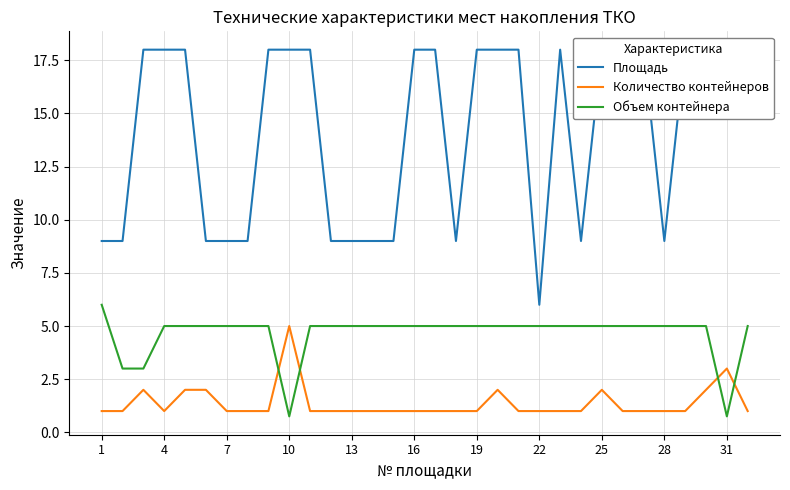

What is the minimum value for Объем контейнера?

0.8